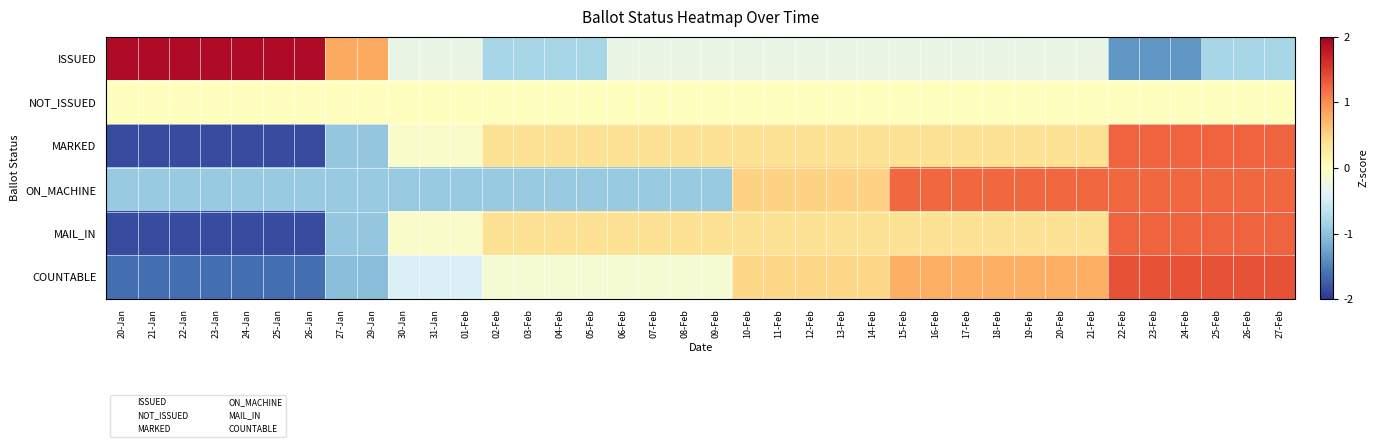

List the series in order of their peak value, lowest first.

NOT_ISSUED, ON_MACHINE, MARKED, MAIL_IN, COUNTABLE, ISSUED